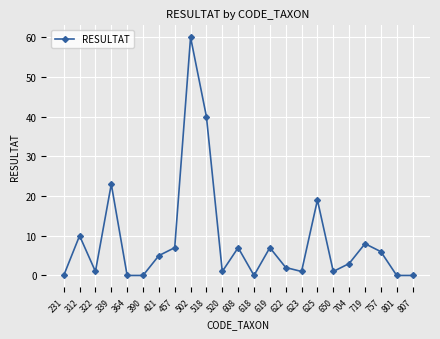

Does the chart display data point markers on the line(s)?

Yes